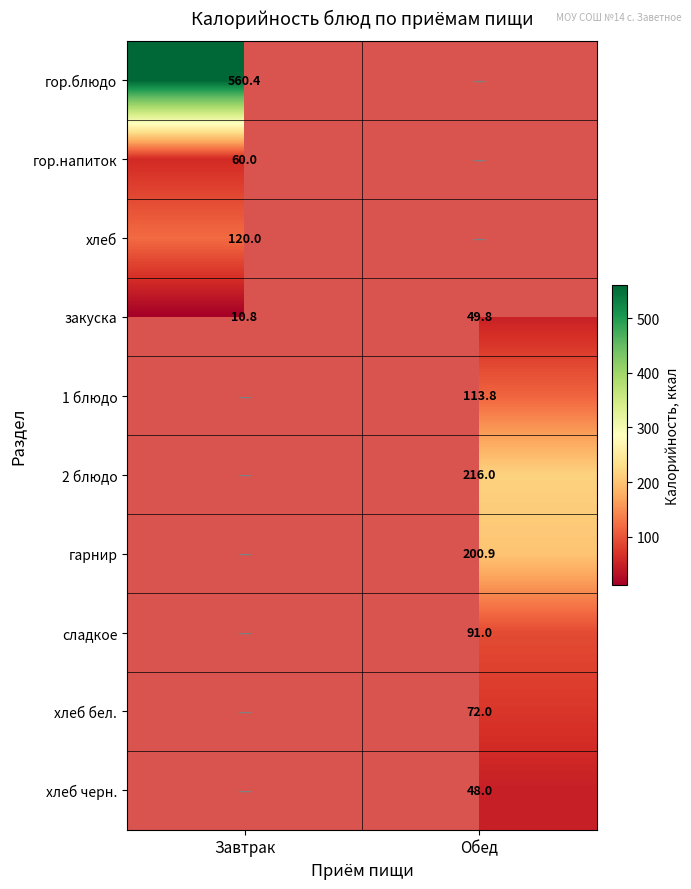

Is it true that хлеб equals 169.0 at Завтрак?

False